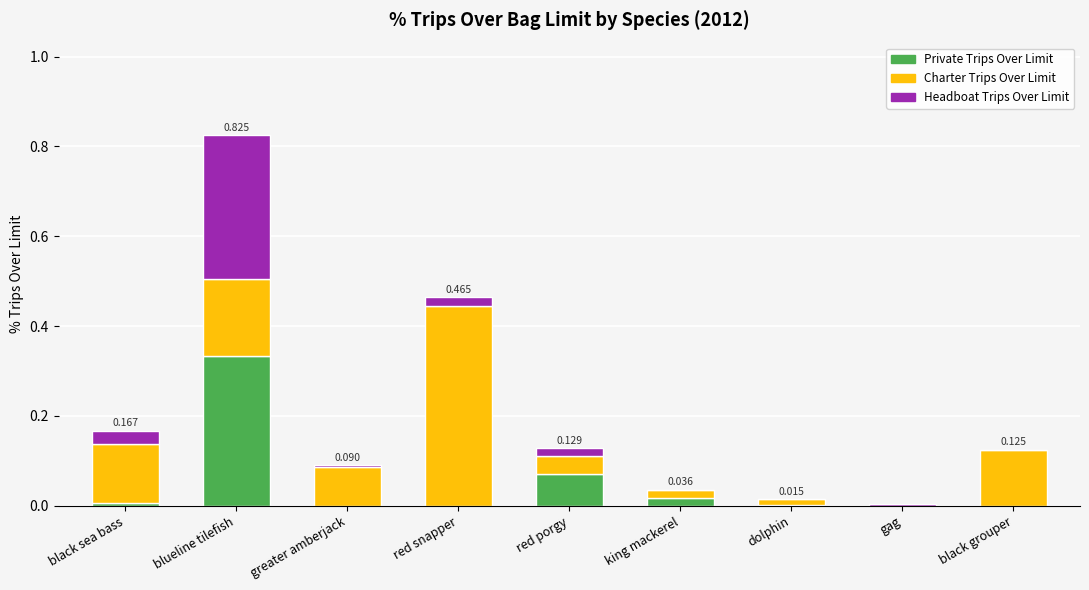

Which category has the highest value in the Private Trips Over Limit series?

blueline tilefish